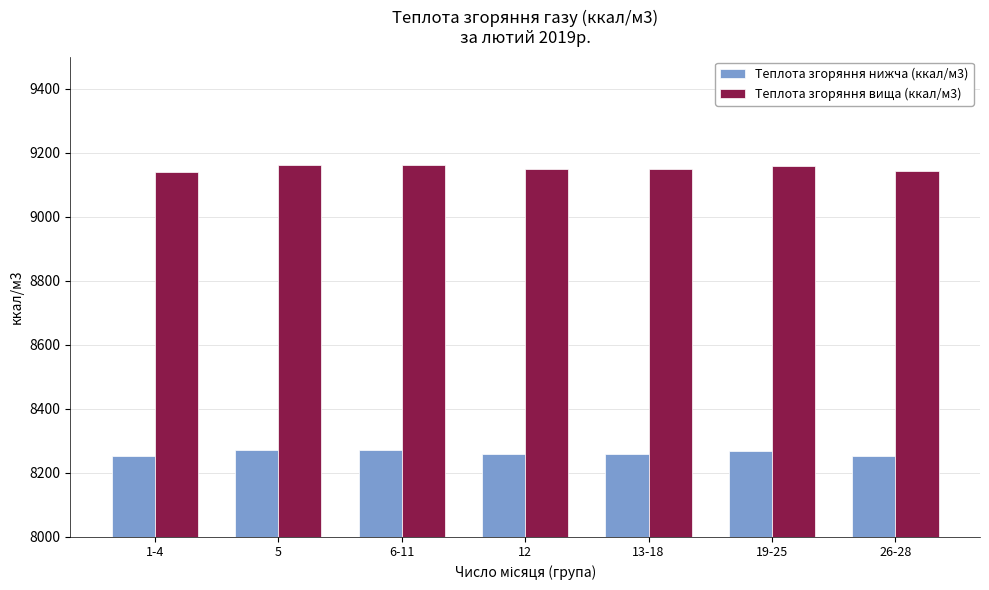

What is the total value across all series at 1-4?

17392.8